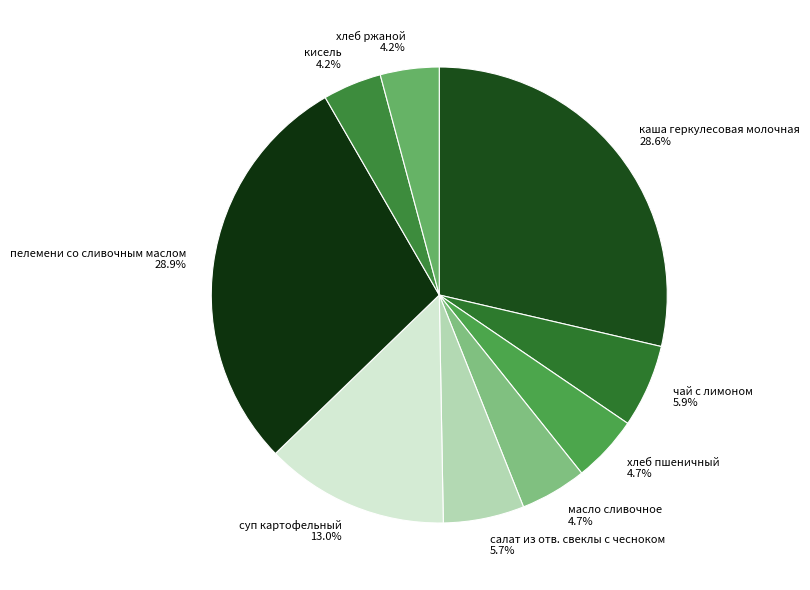

To the nearest percent, what is the combined percentage of каша геркулесовая молочная and кисель?

33%